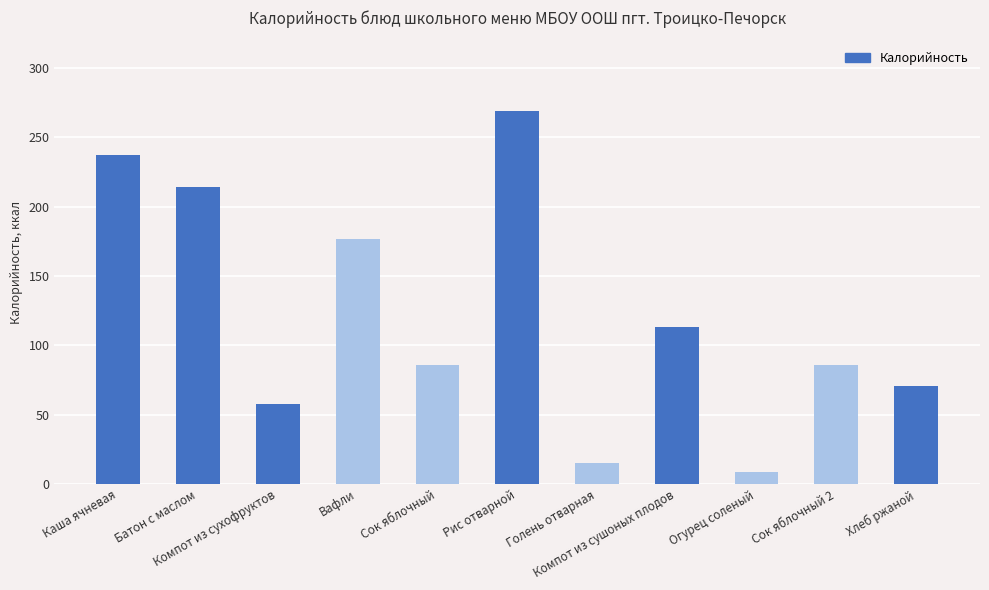

True or false: the data shows 170 at Рис отварной.

False